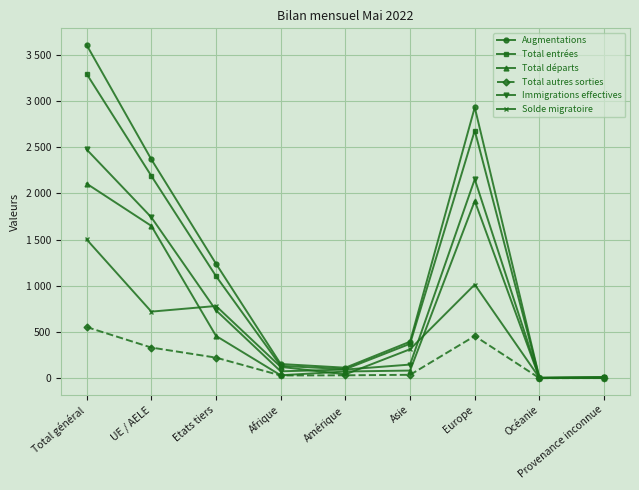

What is the spread (max minus min) of values at Asie?

359